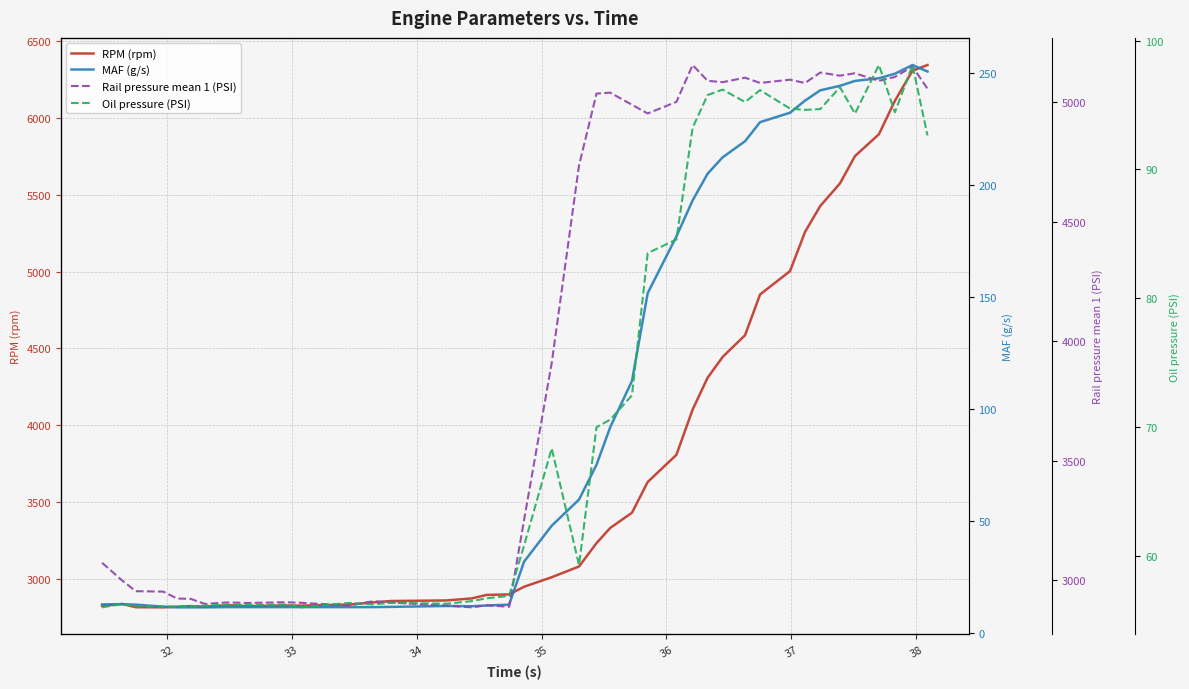

How many interior local valleys does the Oil pressure (PSI) series have?

10